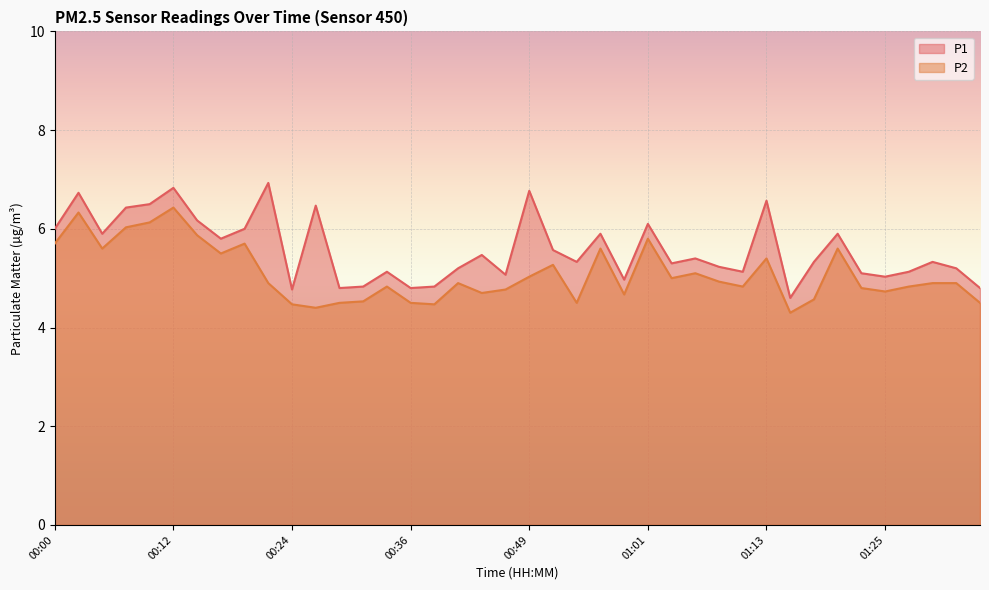

Reading left to right, what are all the values shown in this chart?

P1: 00:00=6.0	00:02=6.7	00:04=5.9	00:07=6.4	00:09=6.5	00:12=6.8	00:14=6.2	00:17=5.8	00:19=6.0	00:22=6.9	00:24=4.8	00:27=6.5	00:29=4.8	00:31=4.8	00:34=5.1	00:36=4.8	00:39=4.8	00:41=5.2	00:44=5.5	00:46=5.1	00:49=6.8	00:51=5.6	00:54=5.3	00:56=5.9	00:59=5.0	01:01=6.1	01:03=5.3	01:06=5.4	01:08=5.2	01:11=5.1	01:13=6.6	01:16=4.6	01:18=5.3	01:21=5.9	01:23=5.1	01:25=5.0	01:28=5.1	01:30=5.3	01:33=5.2	01:35=4.8
P2: 00:00=5.7	00:02=6.3	00:04=5.6	00:07=6.0	00:09=6.1	00:12=6.4	00:14=5.9	00:17=5.5	00:19=5.7	00:22=4.9	00:24=4.5	00:27=4.4	00:29=4.5	00:31=4.5	00:34=4.8	00:36=4.5	00:39=4.5	00:41=4.9	00:44=4.7	00:46=4.8	00:49=5.0	00:51=5.3	00:54=4.5	00:56=5.6	00:59=4.7	01:01=5.8	01:03=5.0	01:06=5.1	01:08=4.9	01:11=4.8	01:13=5.4	01:16=4.3	01:18=4.6	01:21=5.6	01:23=4.8	01:25=4.7	01:28=4.8	01:30=4.9	01:33=4.9	01:35=4.5